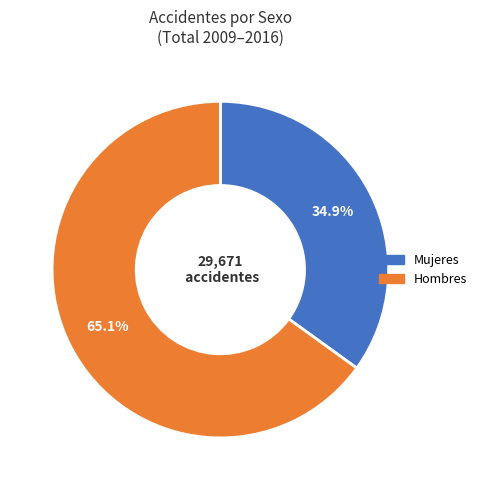

Is there a majority slice in this chart?

Yes